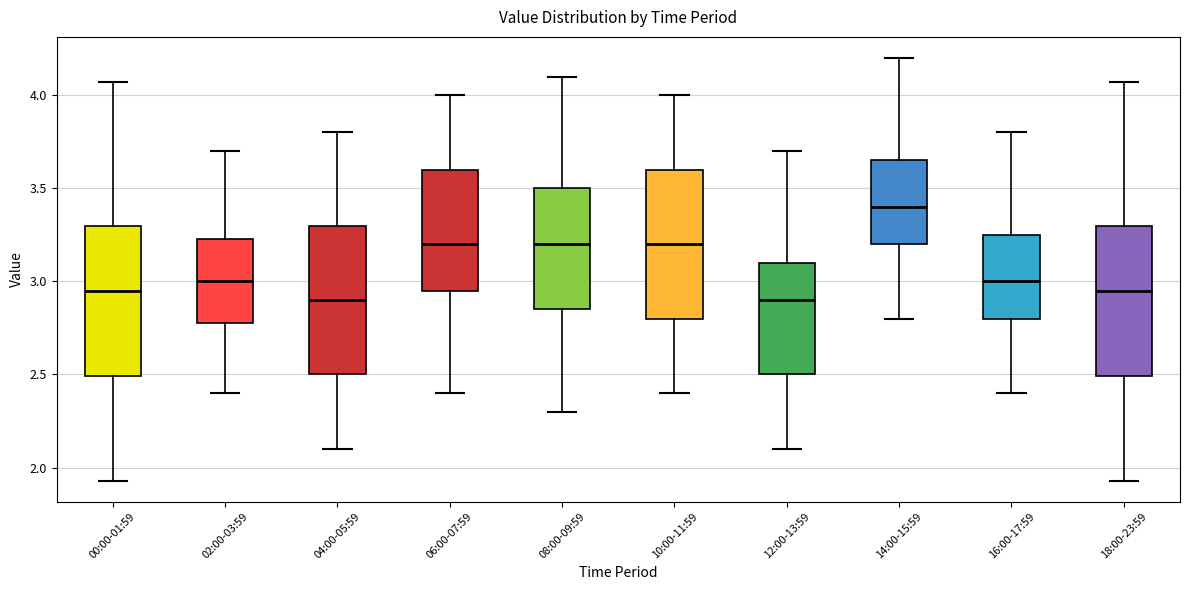

Which box's median line is the highest?

14:00-15:59